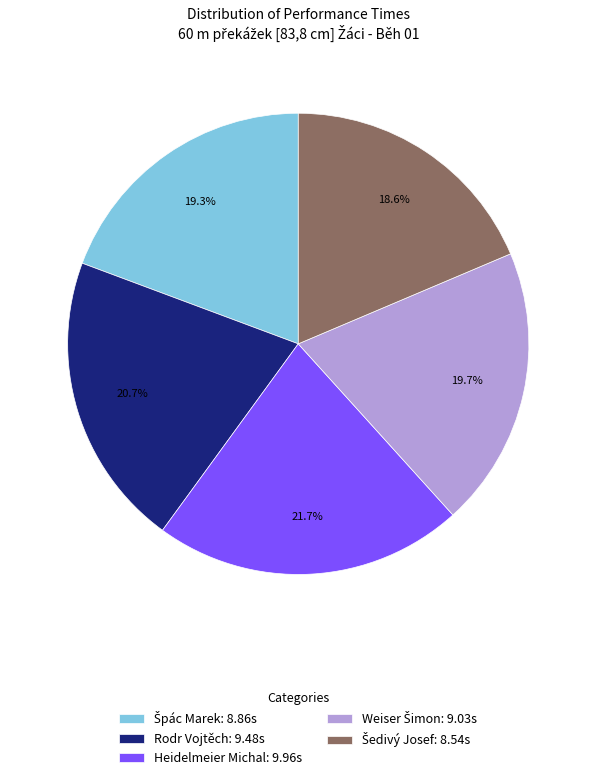

True or false: Rodr Vojtěch accounts for 7% of the total.

False